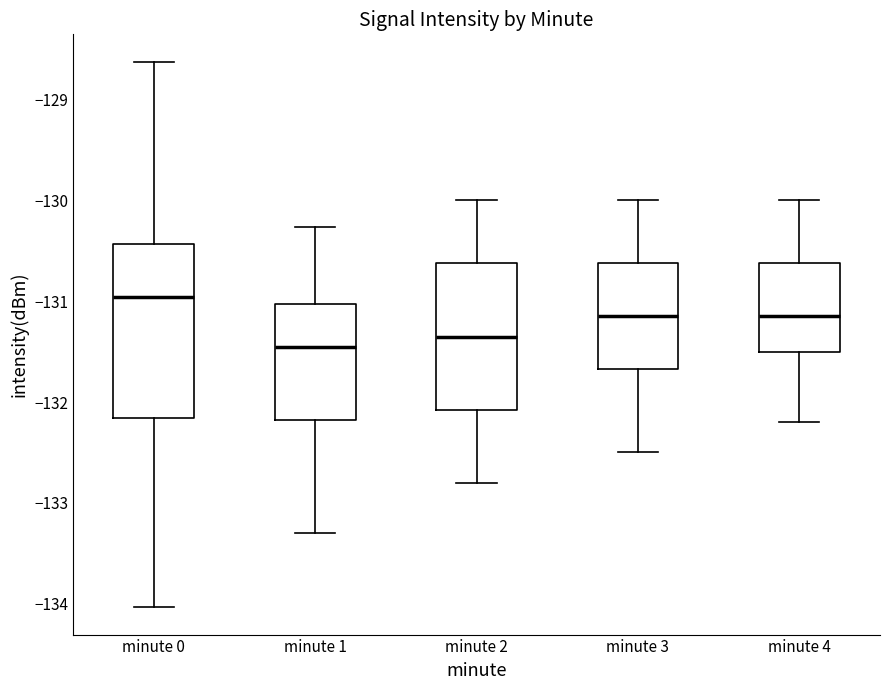

Which box is the tallest, from its lower edge to its upper edge?

minute 0